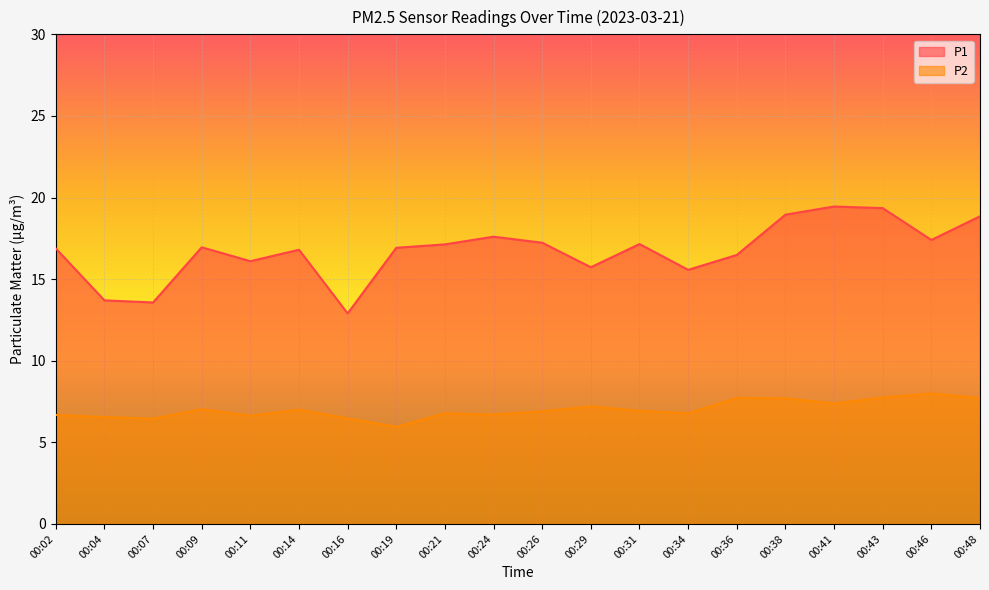

How many lines are shown in the chart?

2